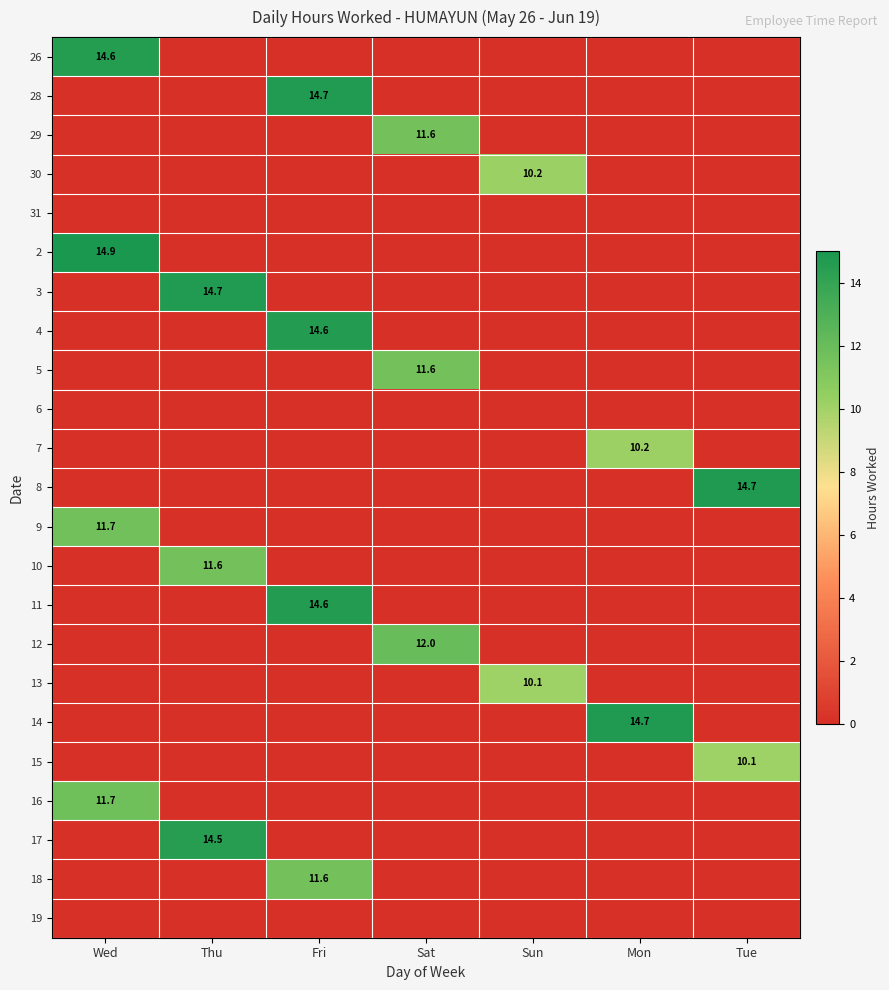

Is it true that 29 equals 11.6 at Sat?

True